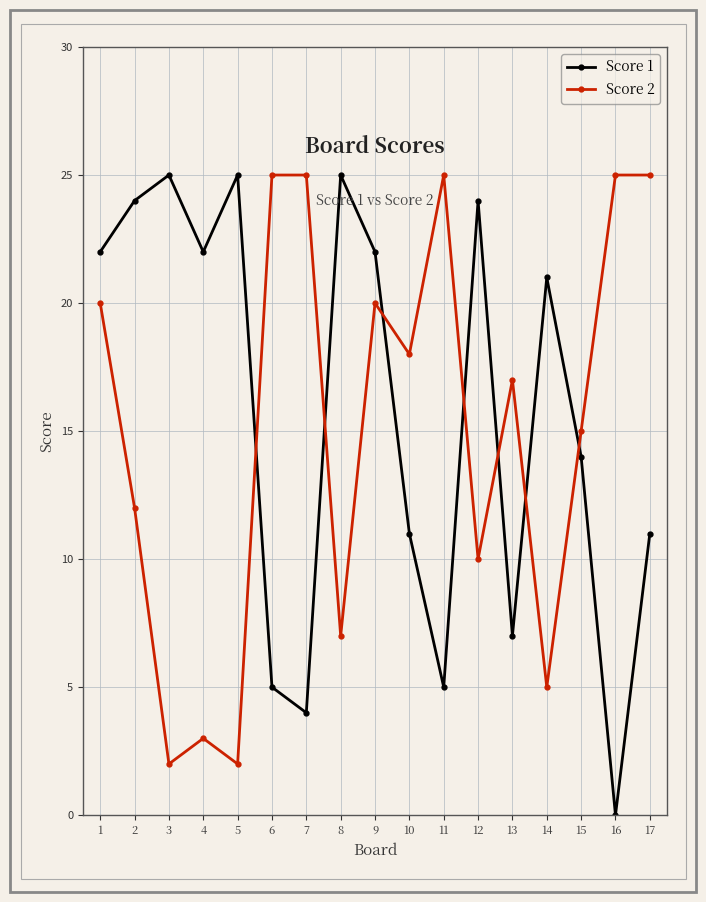

Is the value of Score 2 at 9 greater than the value of Score 1 at 11?

Yes